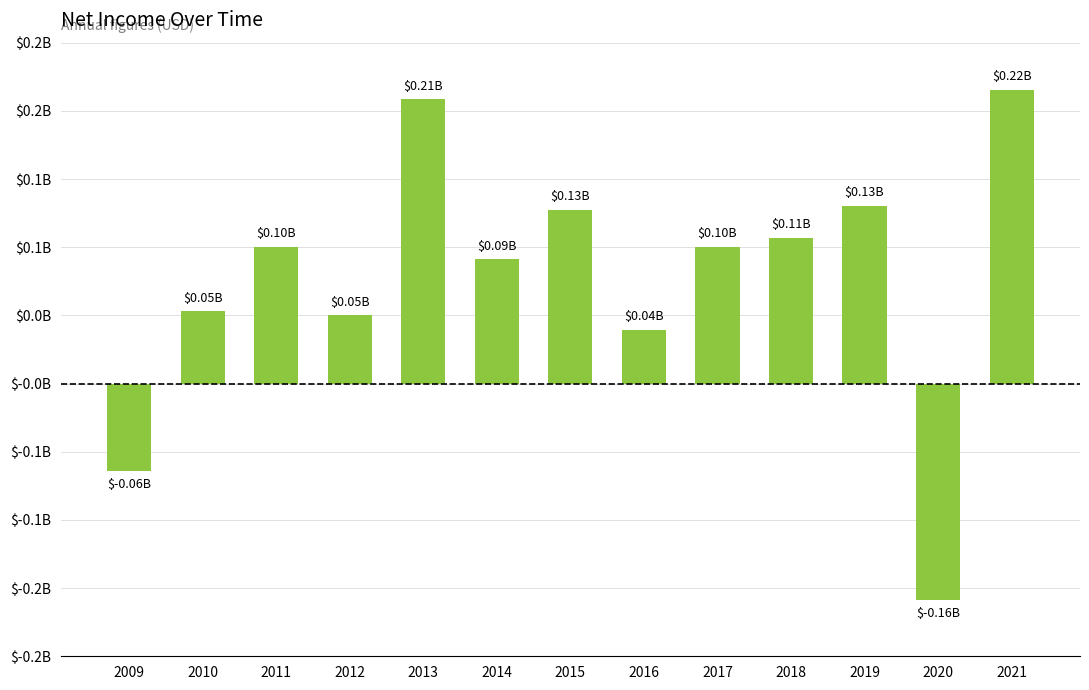

Reading right to left, extract all data points from this chart.

0.2	-0.2	0.1	0.1	0.1	0.0	0.1	0.1	0.2	0.0	0.1	0.1	-0.1